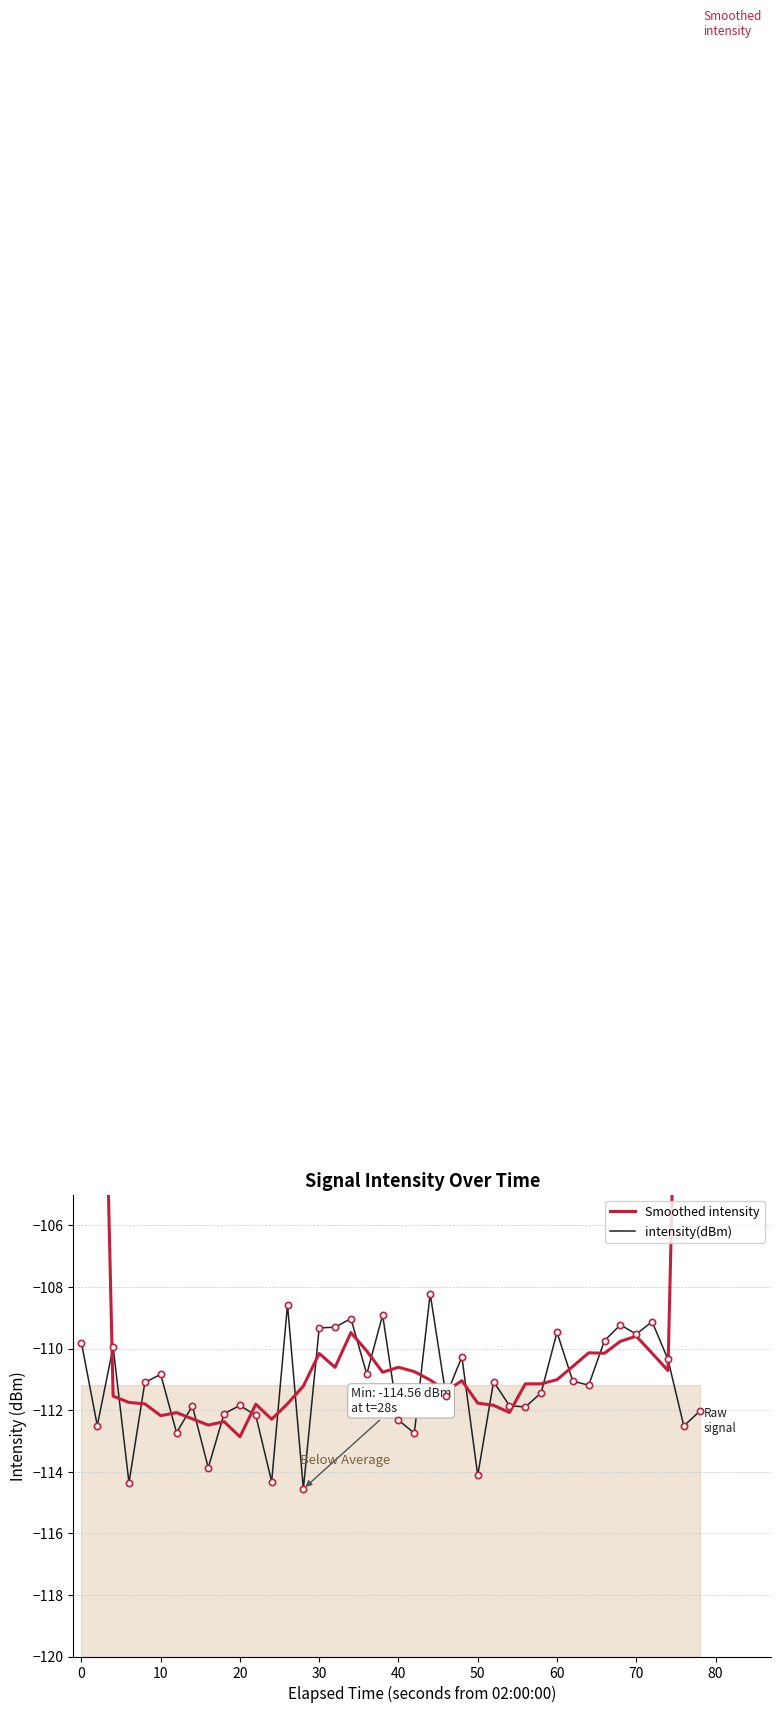

What is the minimum value shown in the chart?

-114.6